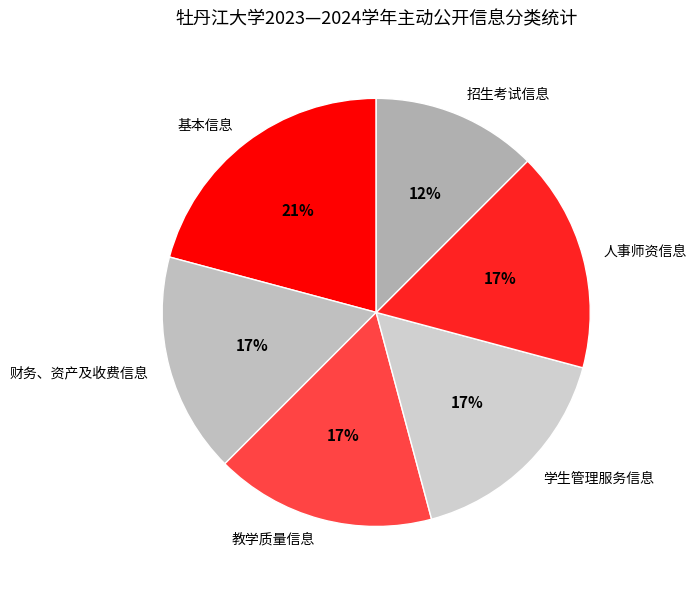

Is it true that 基本信息 is 28% of the pie?

False